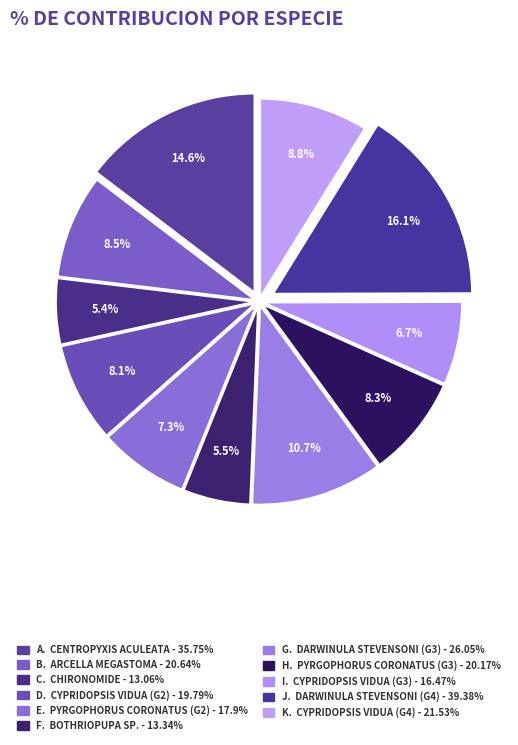

How many segments does this pie chart have?

11